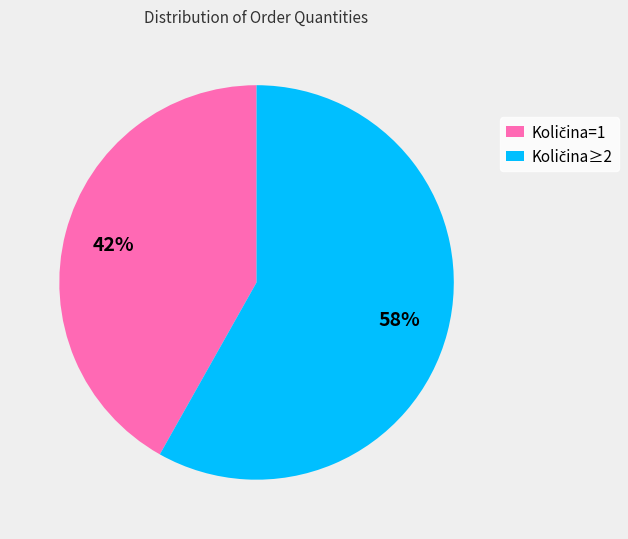

How many segments does this pie chart have?

2